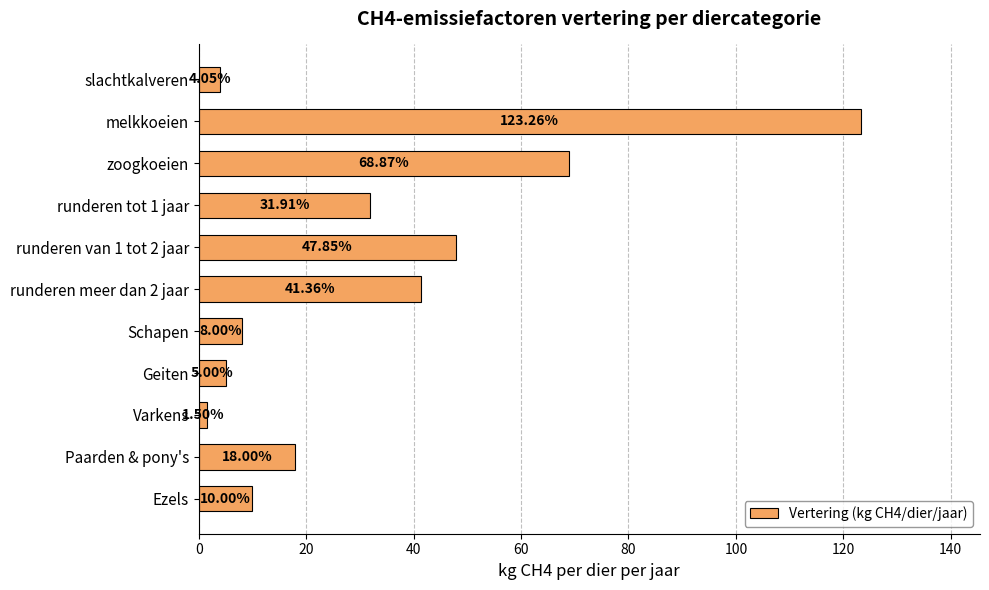

Which has a higher value, runderen tot 1 jaar or runderen van 1 tot 2 jaar?

runderen van 1 tot 2 jaar